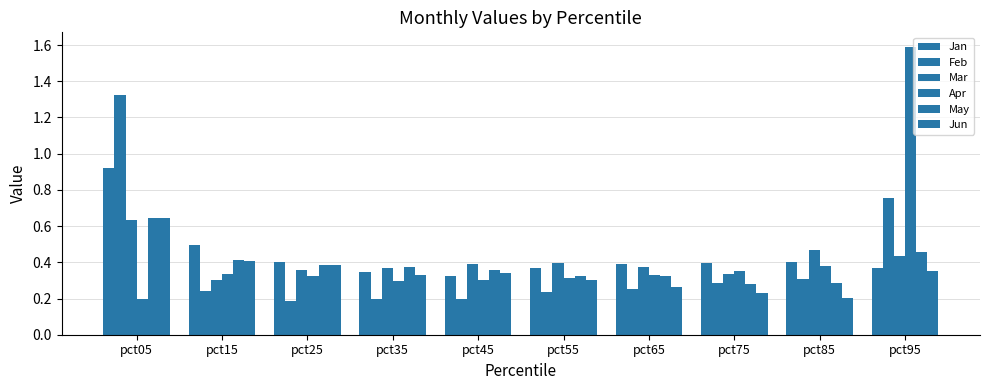

Are the bars horizontal?

No